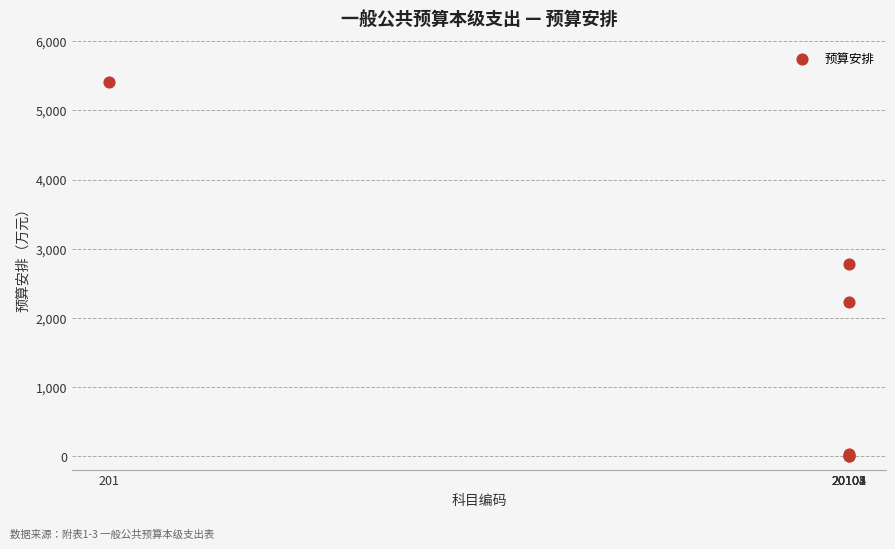

What Y value in the scatter plot is closest to 2706?

2774